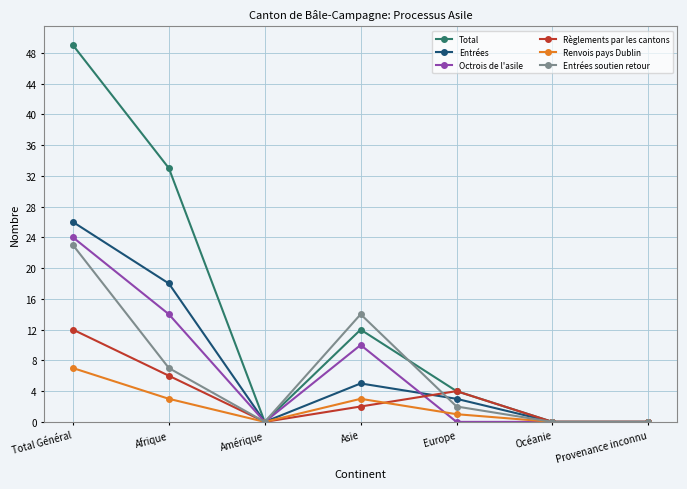

What are all the series names shown in the legend?

Total, Entrées, Octrois de l'asile, Règlements par les cantons, Renvois pays Dublin, Entrées soutien retour